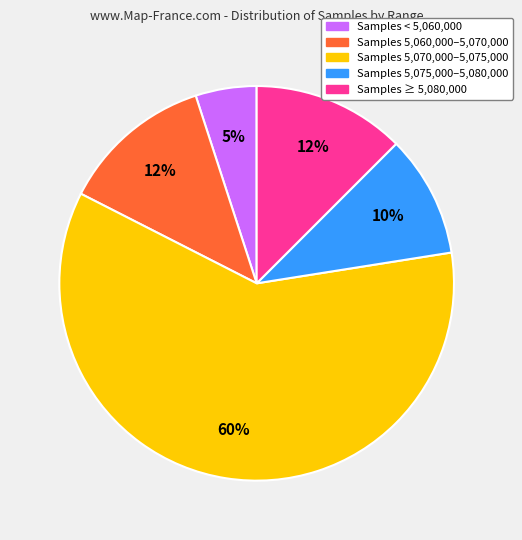

Does any single category account for the majority?

Yes